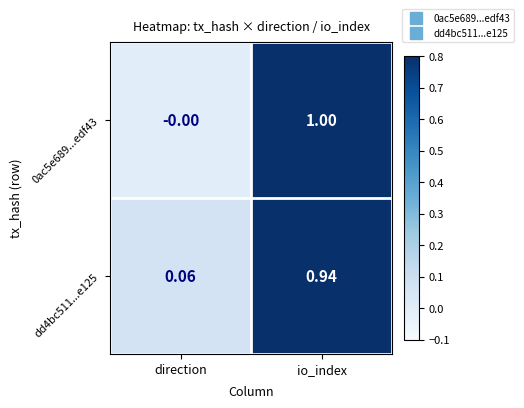

Which category has the highest value across all series?

io_index